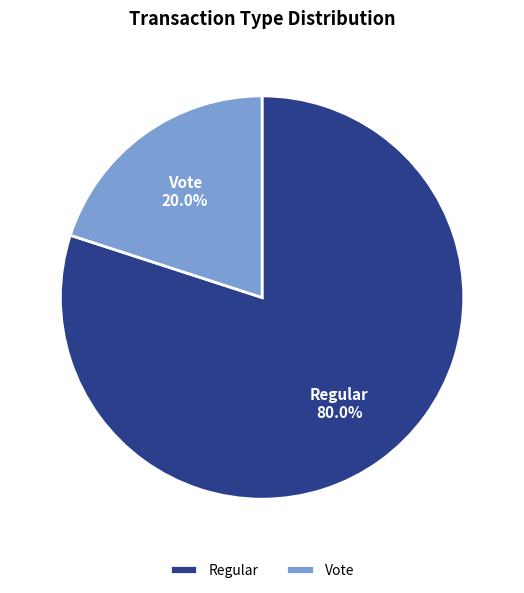

What is the largest slice in the pie chart?

Regular